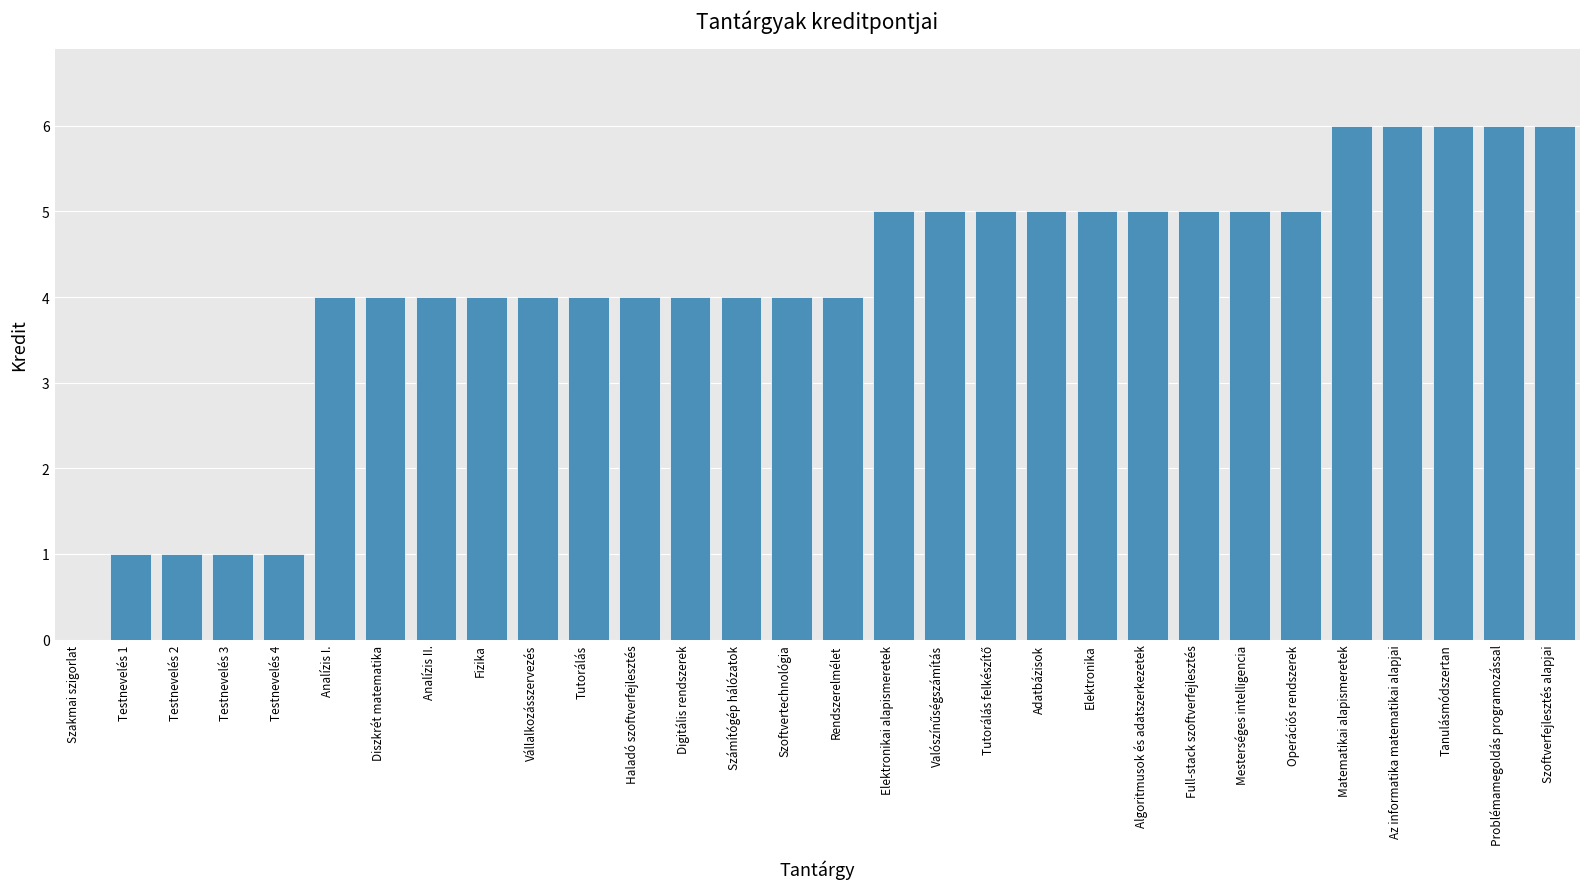

What is the sum of all values?

123